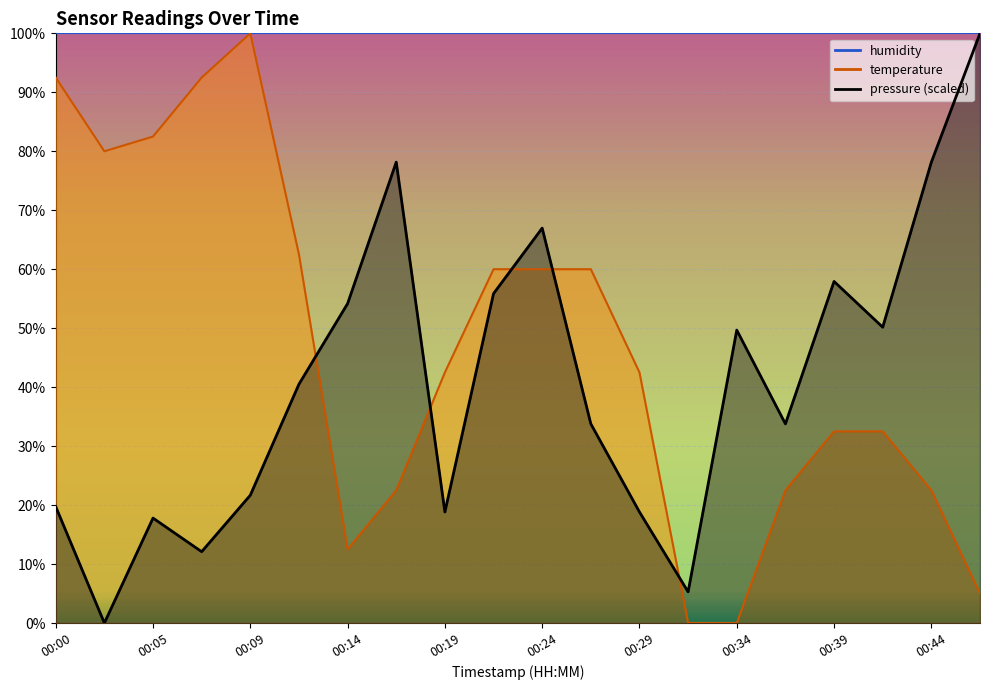

Which category has the lowest value in the pressure series?

00:02